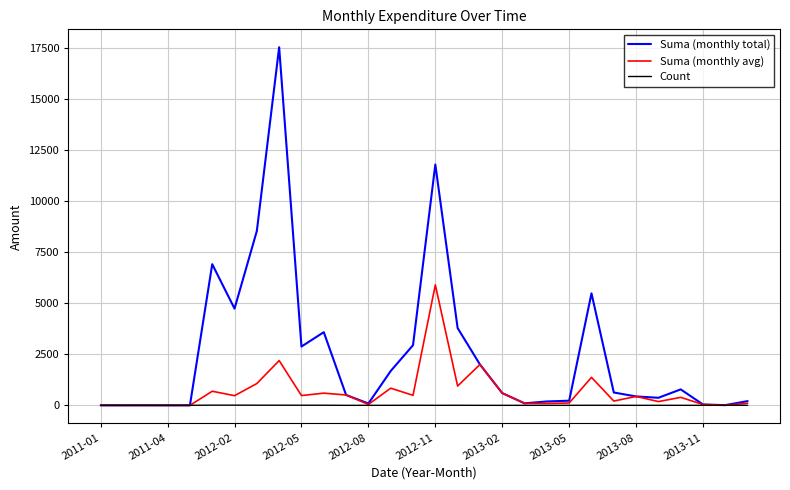

At how many categories does at least one series exceed 13678?

1